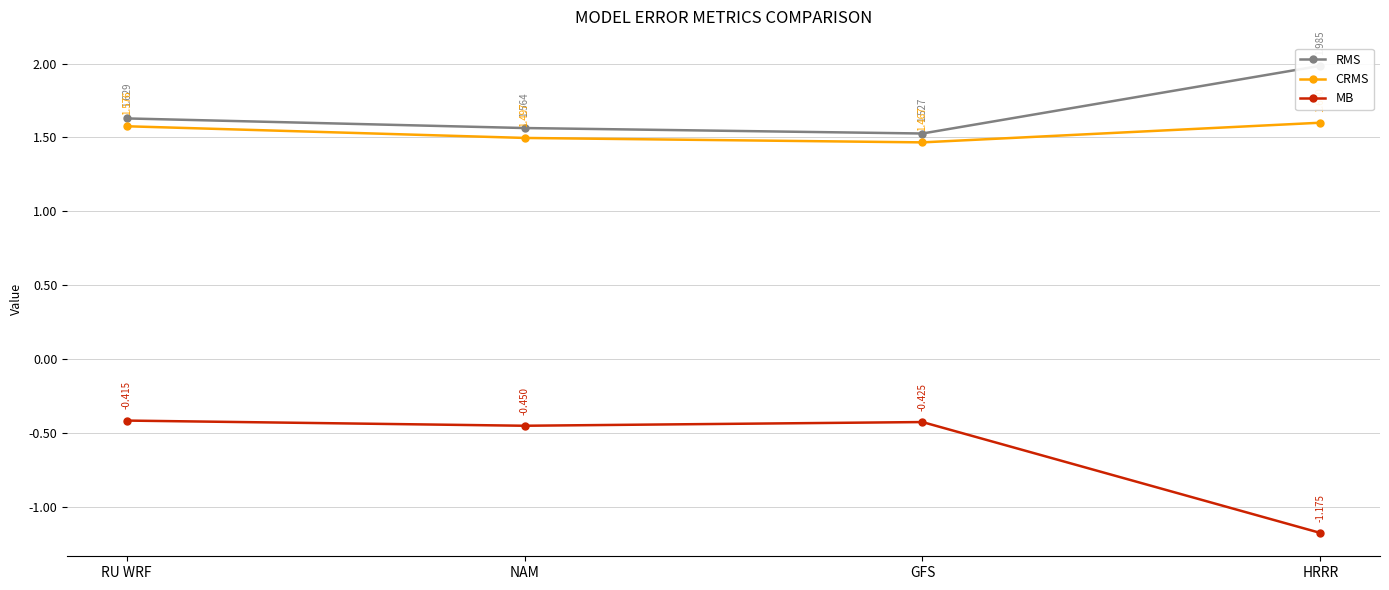

Where is the first local minimum for MB?

NAM